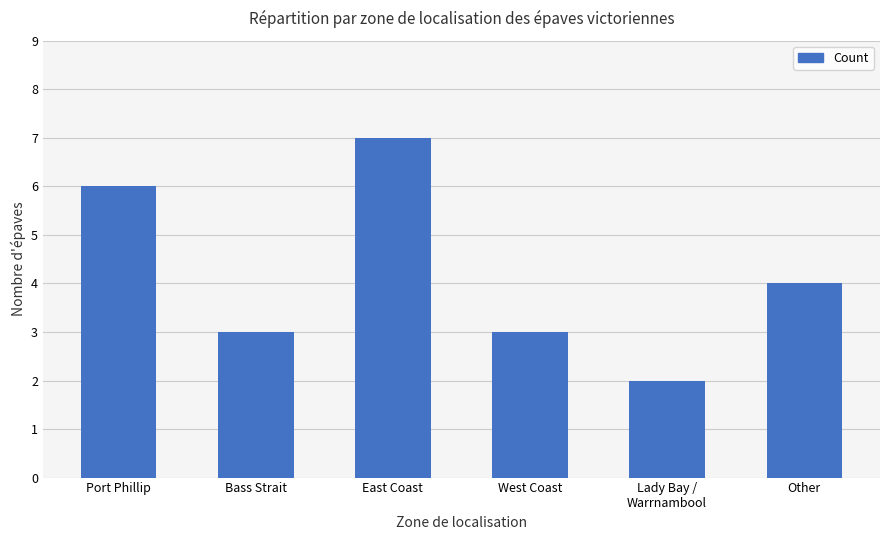

What position from the left is West Coast?

4